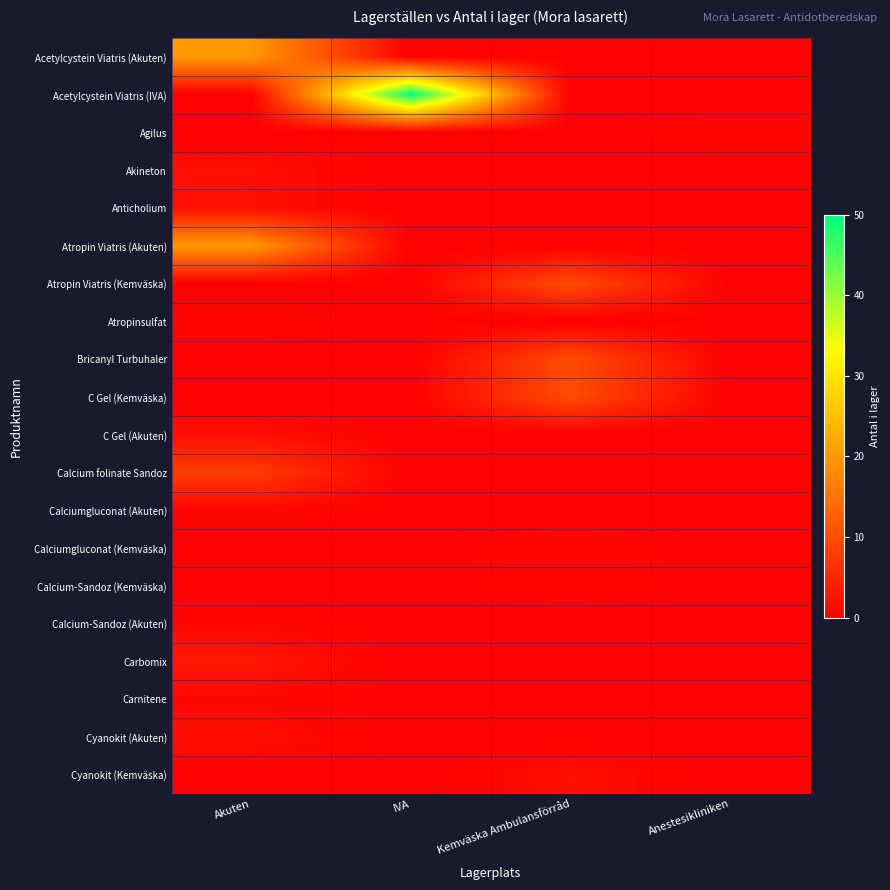

List the series in order of their peak value, highest first.

Acetylcystein Viatris (IVA), Acetylcystein Viatris (Akuten), Atropin Viatris (Akuten), Atropin Viatris (Kemväska), Bricanyl Turbuhaler, C Gel (Kemväska), Calcium folinate Sandoz, Carbomix, Akineton, Anticholium, C Gel (Akuten), Cyanokit (Akuten), Cyanokit (Kemväska), Agilus, Atropinsulfat, Calciumgluconat (Akuten), Calciumgluconat (Kemväska), Calcium-Sandoz (Kemväska), Calcium-Sandoz (Akuten), Carnitene